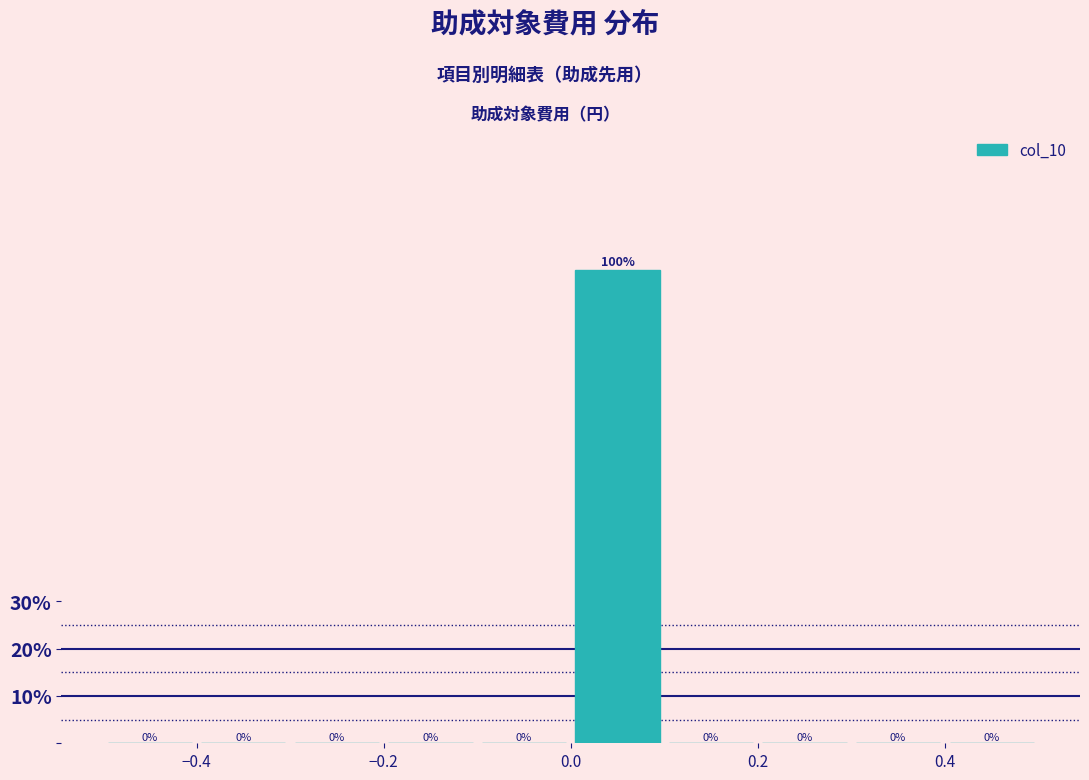

What is the height of the bar covering 0.0 to 0.1 on the x-axis?

100